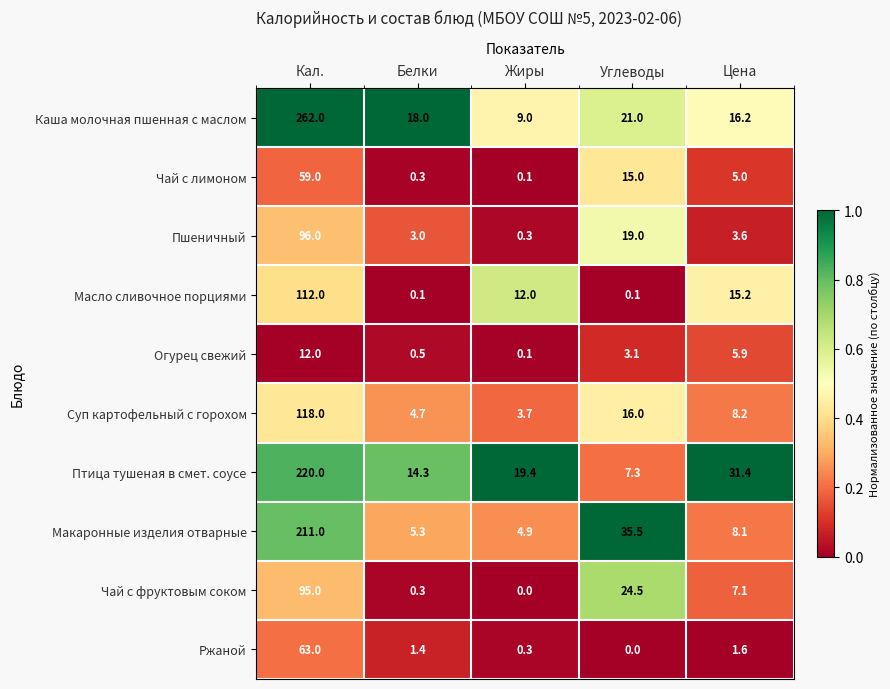

What is the average value of the Огурец свежий series?

4.3